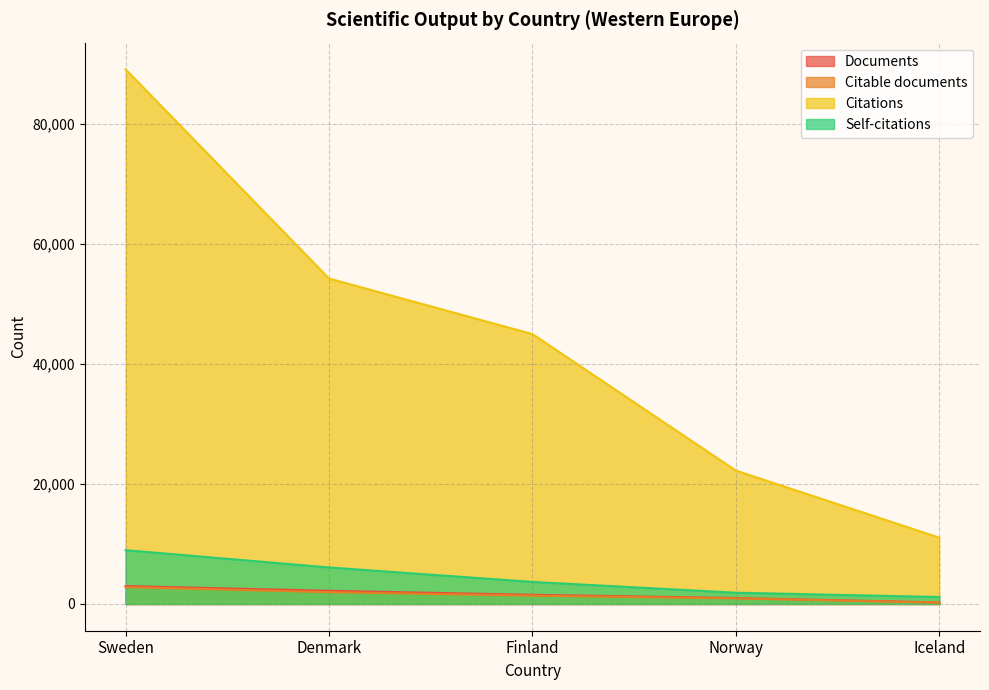

Count the number of data series in this chart.

4